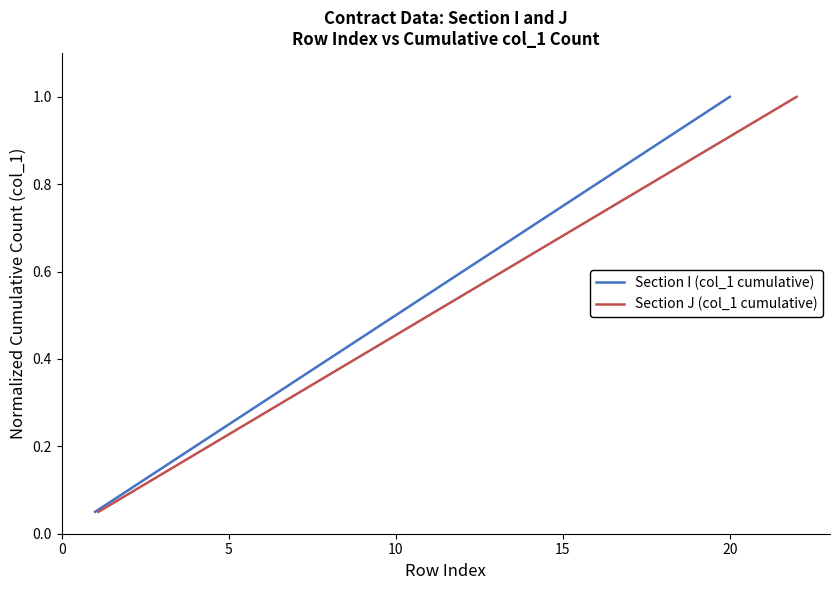

True or false: Section J (col_1 cumulative) has more than 0 points higher than both neighbors.

False